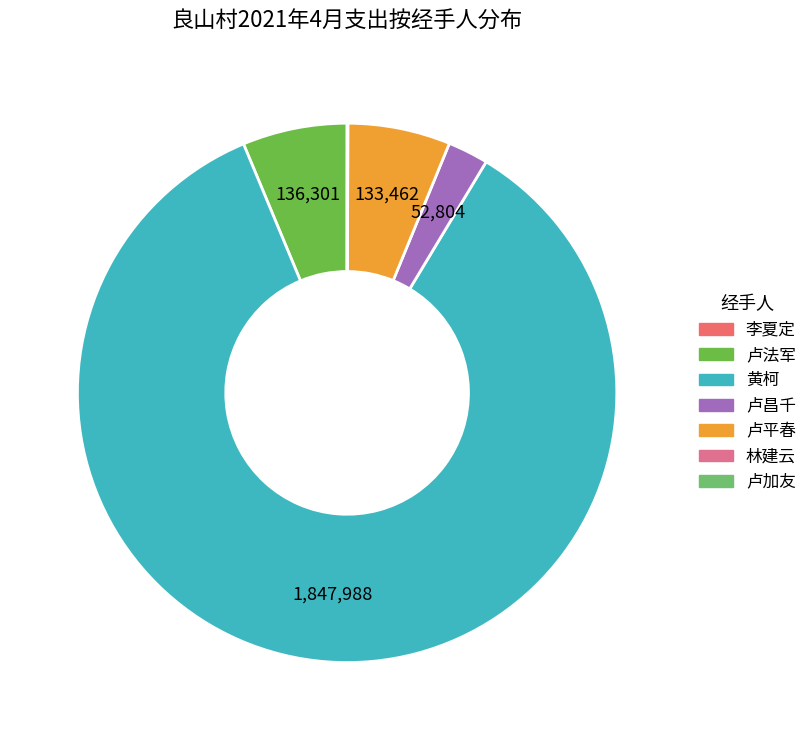

Is it true that 卢昌千 is 14% of the pie?

False